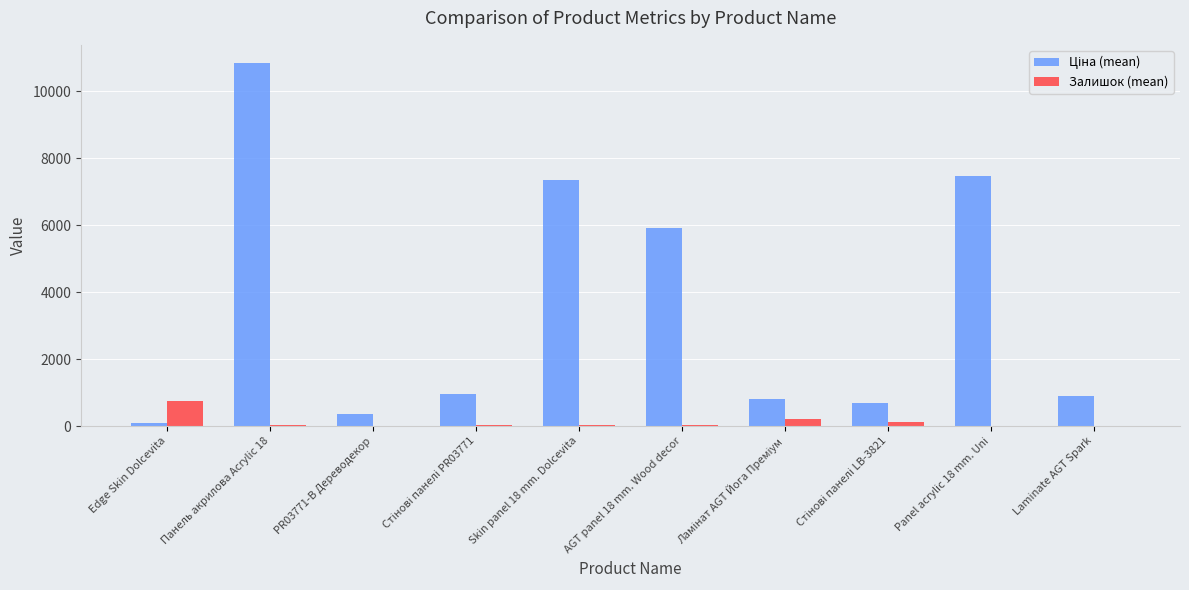

At which category does the chart reach its peak across all series?

Панель акрилова Acrylic 18